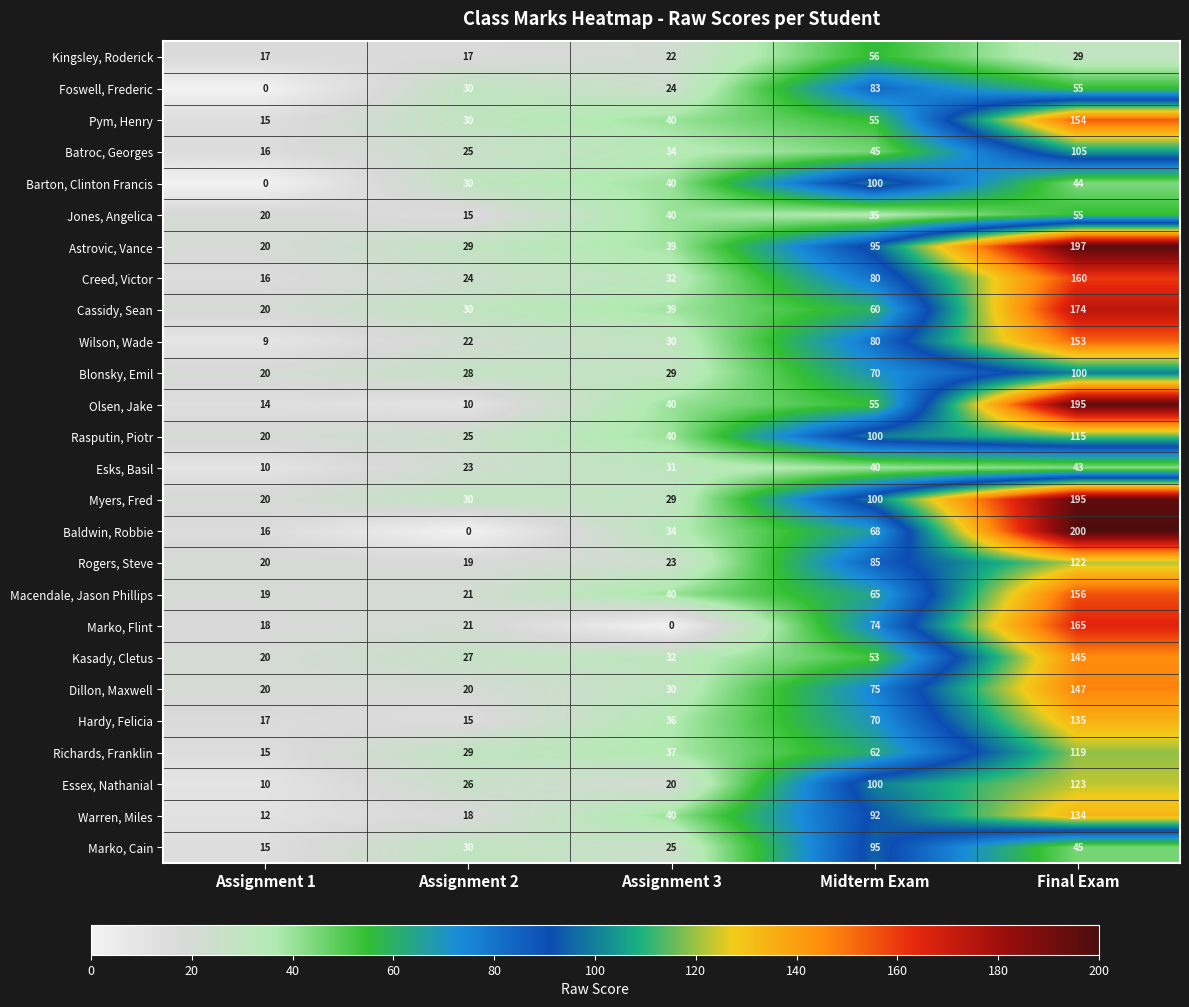

What is the spread (max minus min) of values at Final Exam?

171